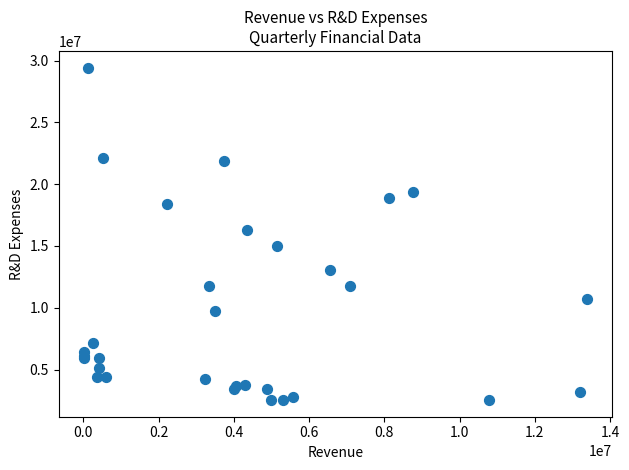

What Y value in the scatter plot is closest to 15982000?

16308000